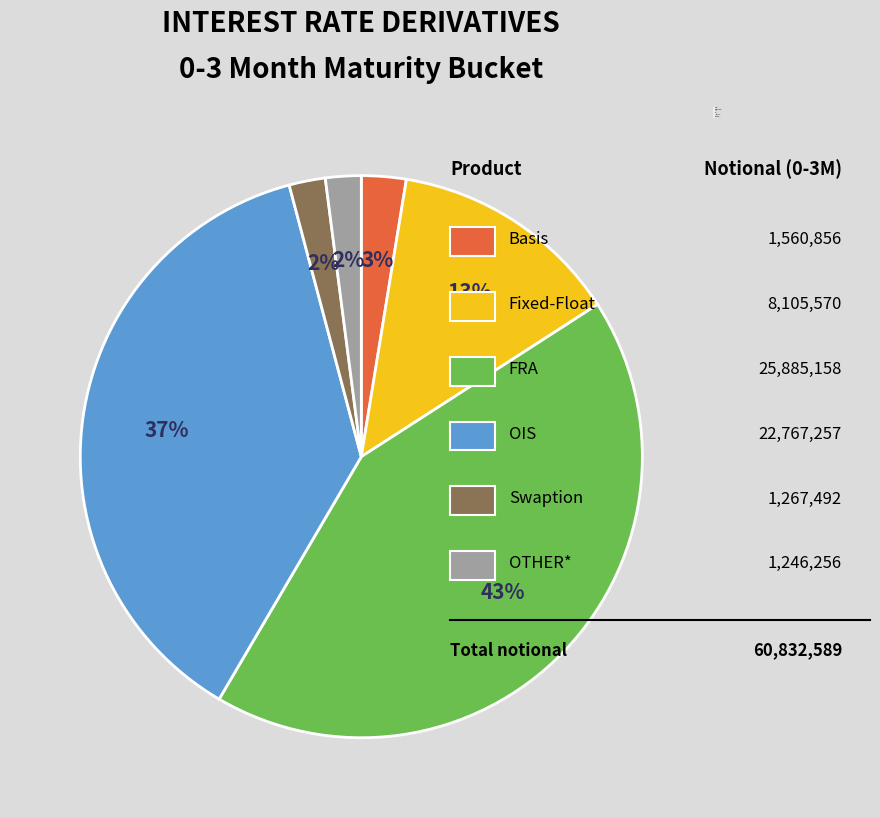

Does any single category account for the majority?

No